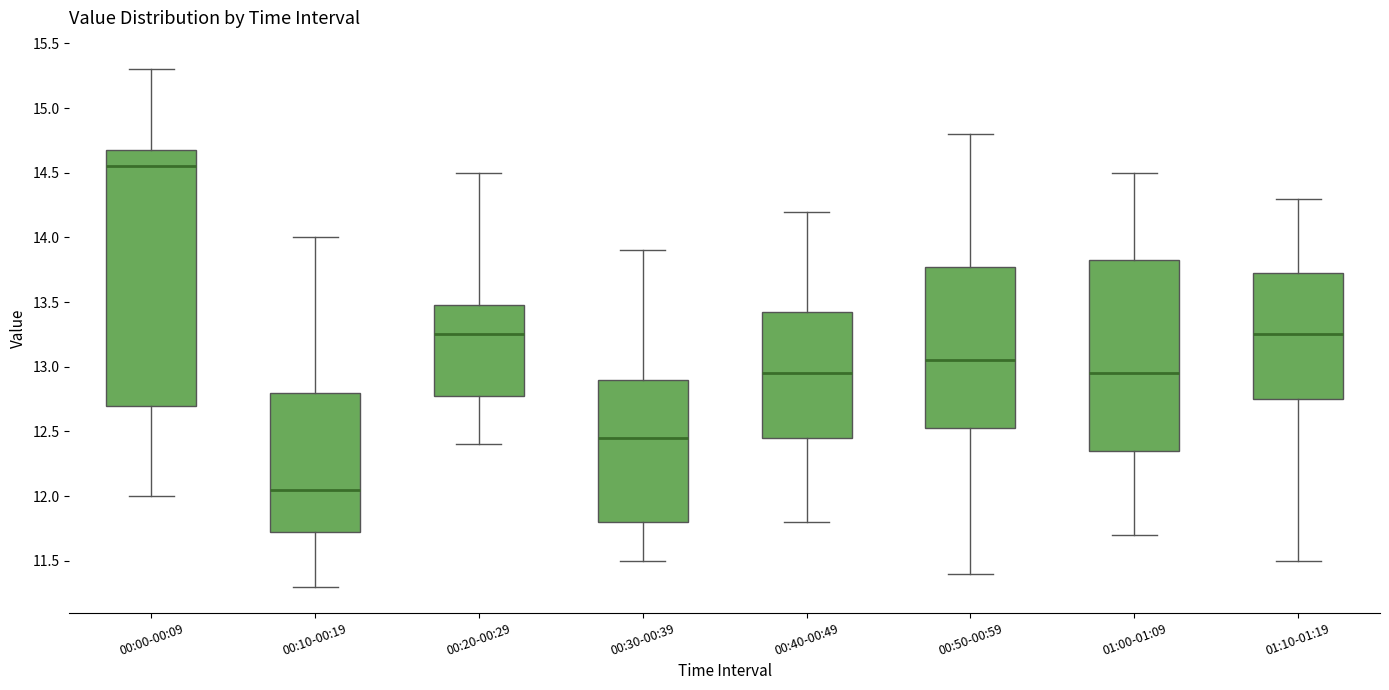

Reading left to right, read every box against the y-axis: the position of its median line, the range the box covers, and the ends of its whiskers. The values are not printed on the chart, so give them approximately, as read against the axis.

00:00-00:09: median 14.55, box 12.70 to 14.70, whiskers 12.00 to 15.30
00:10-00:19: median 12.05, box 11.75 to 12.80, whiskers 11.30 to 14.00
00:20-00:29: median 13.25, box 12.80 to 13.50, whiskers 12.40 to 14.50
00:30-00:39: median 12.45, box 11.80 to 12.90, whiskers 11.50 to 13.90
00:40-00:49: median 12.95, box 12.45 to 13.45, whiskers 11.80 to 14.20
00:50-00:59: median 13.05, box 12.55 to 13.80, whiskers 11.40 to 14.80
01:00-01:09: median 12.95, box 12.35 to 13.85, whiskers 11.70 to 14.50
01:10-01:19: median 13.25, box 12.75 to 13.75, whiskers 11.50 to 14.30